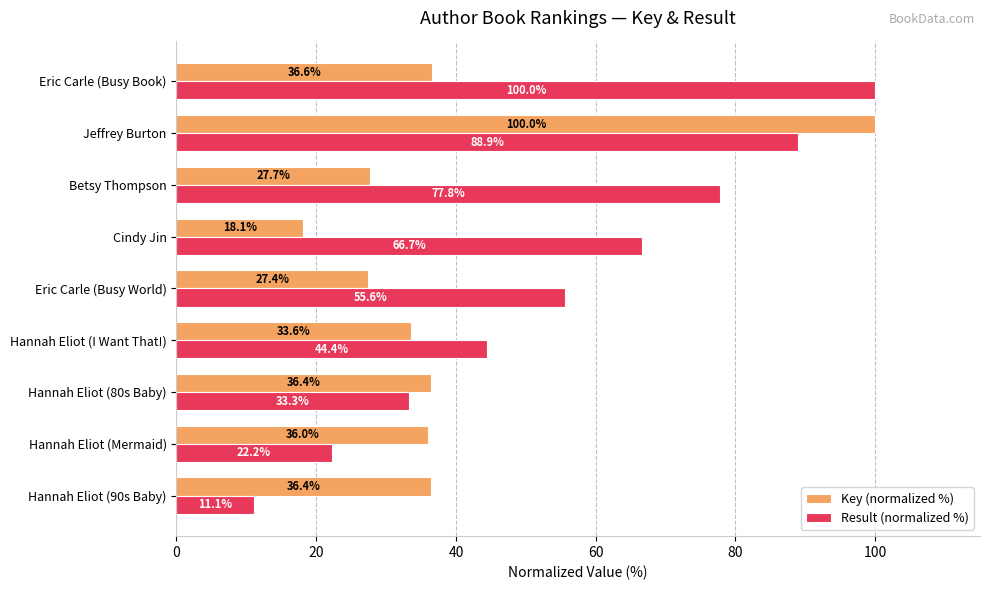

True or false: Key (normalized %) has a value of 15.4 at Betsy Thompson.

False